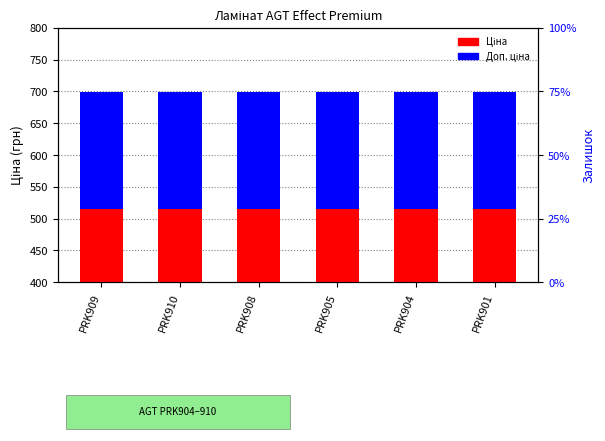

Which series has the largest total across all categories?

Ціна